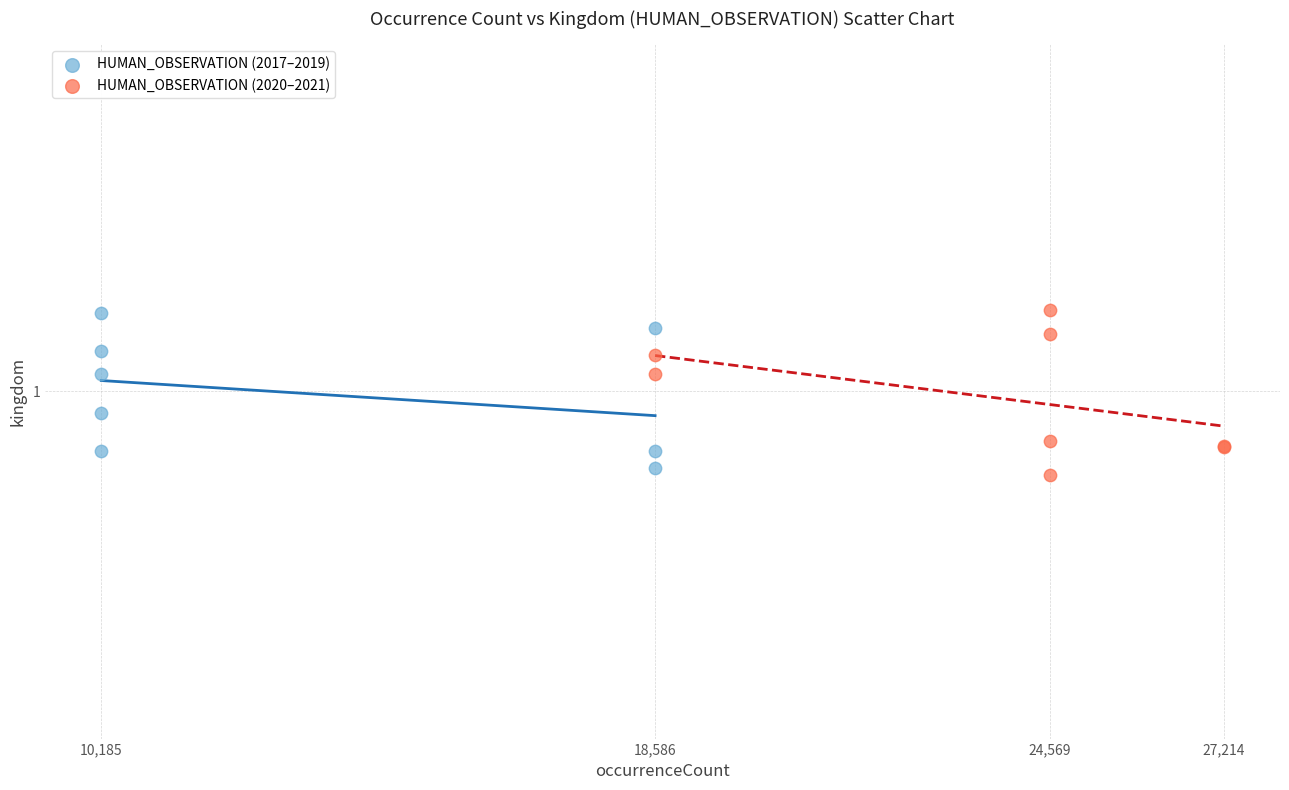

Which series has the widest spread of Y values?

HUMAN_OBSERVATION (2020–2021)